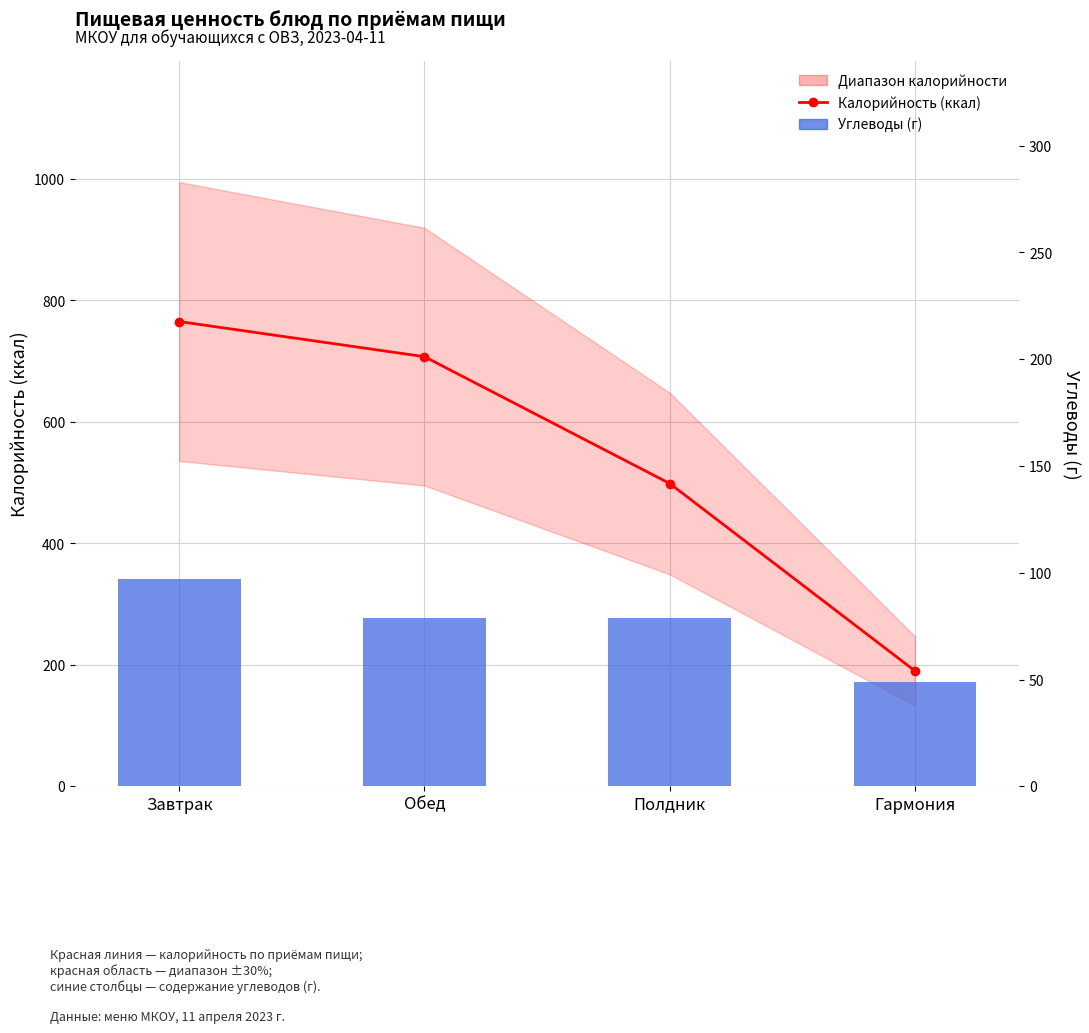

What is the greatest value displayed?

765.3